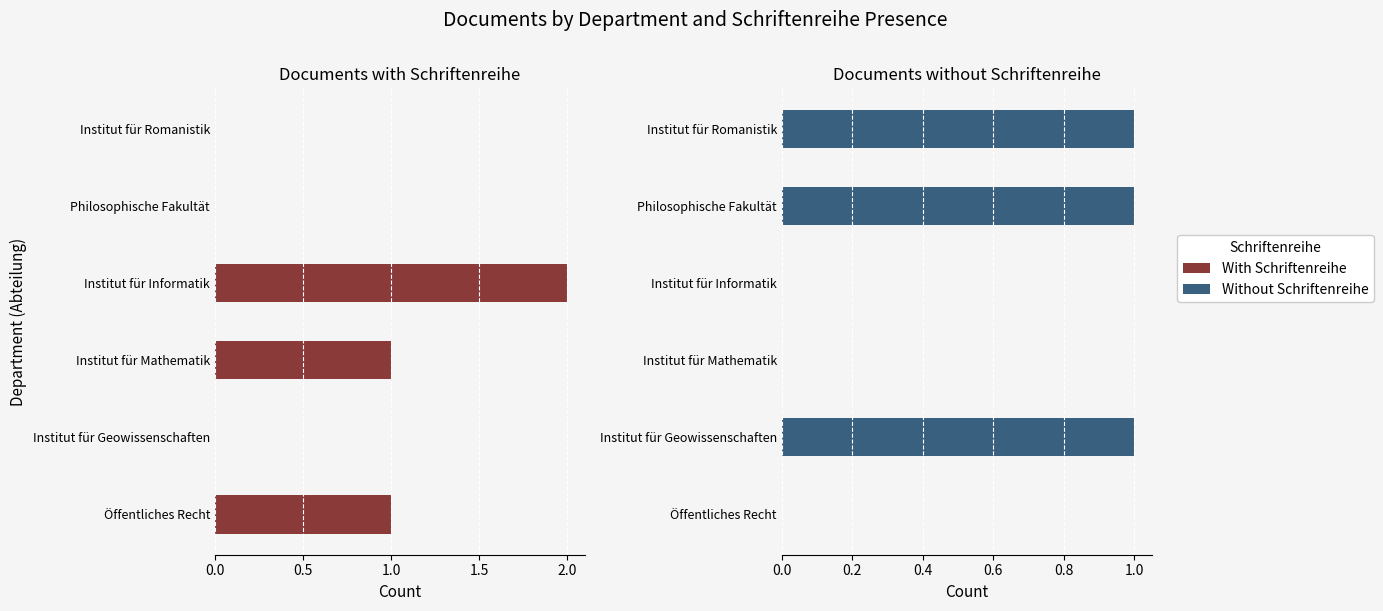

What is the highest value of the Without Schriftenreihe series?

1